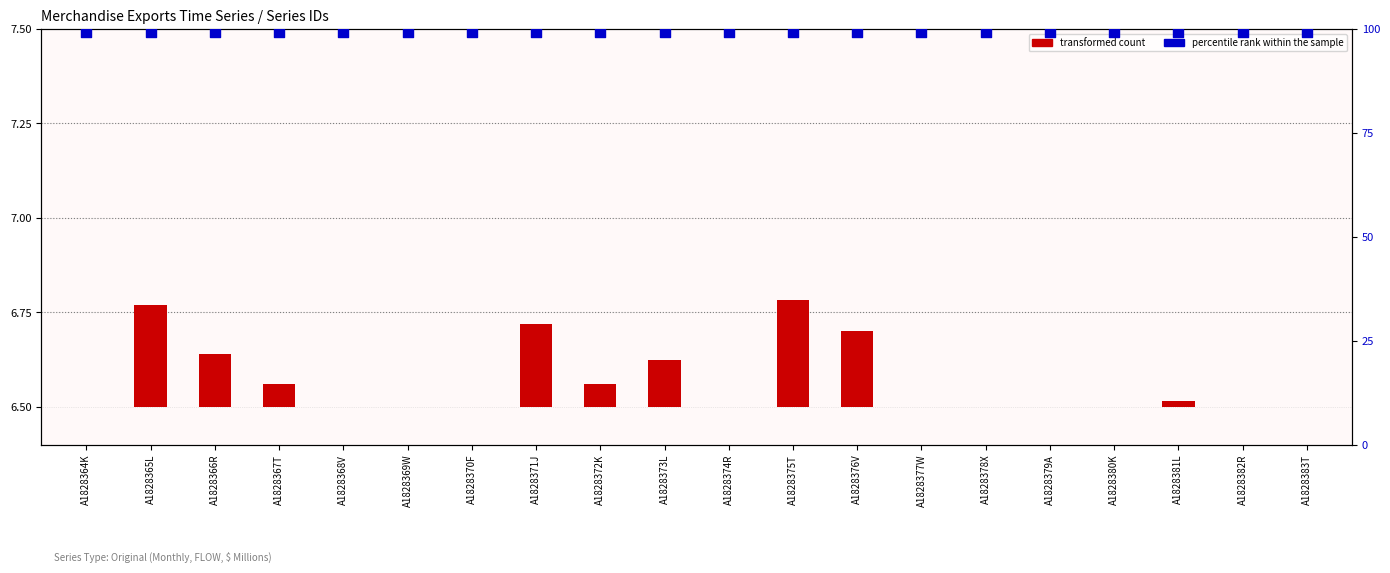

Which series has the largest Y range (max minus min)?

transformed count